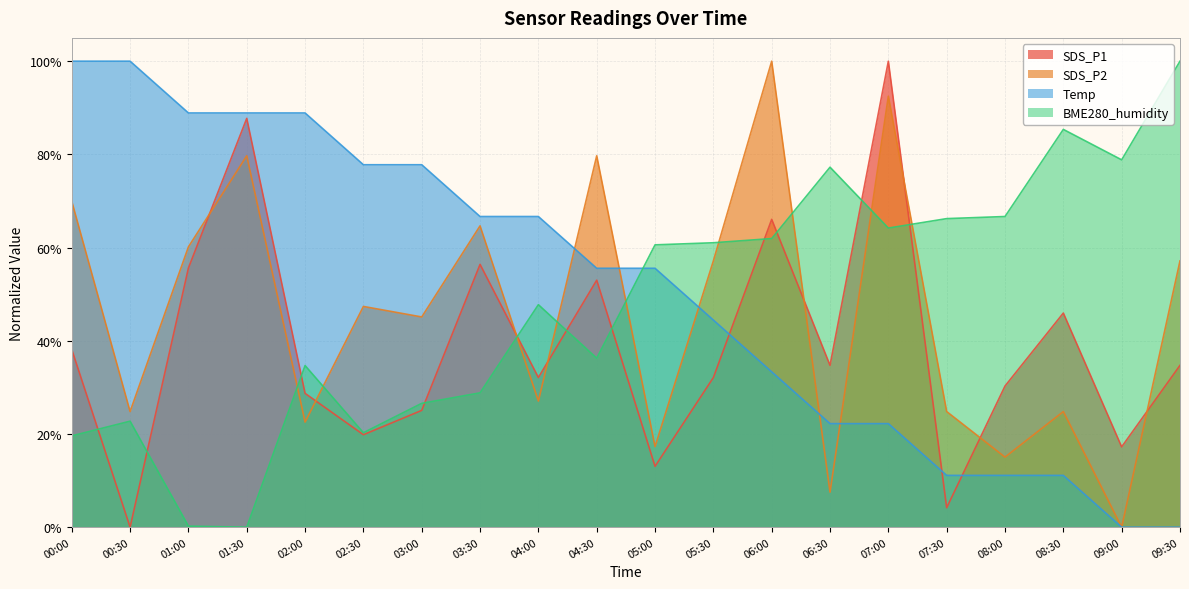

Does the chart display data point markers on the line(s)?

No